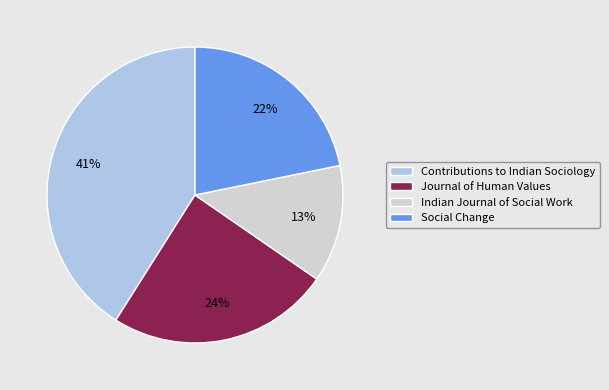

What percentage is the Social Change slice, to the nearest percent?

22%